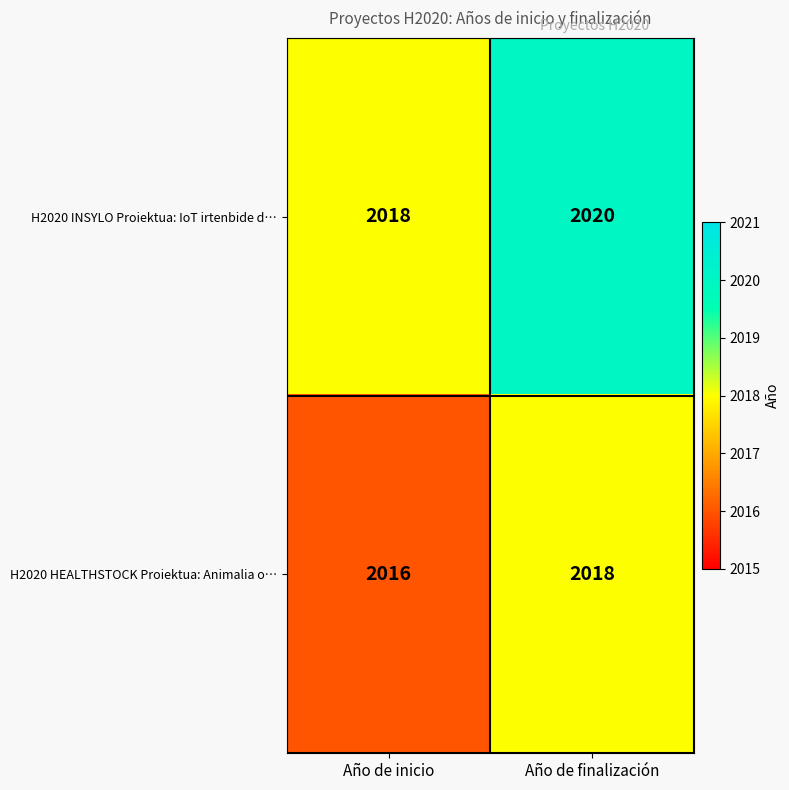

Reading left to right, transcribe all the data shown in this chart.

H2020 INSYLO Proiektua: IoT irtenbide d…: 2018	2020
H2020 HEALTHSTOCK Proiektua: Animalia o…: 2016	2018